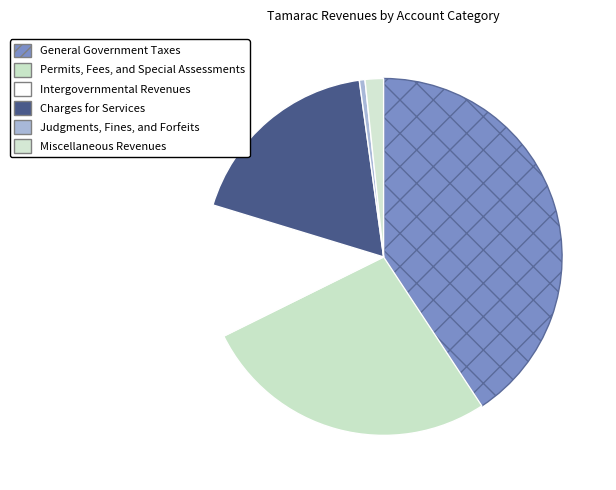

How many slices are in this pie chart?

6